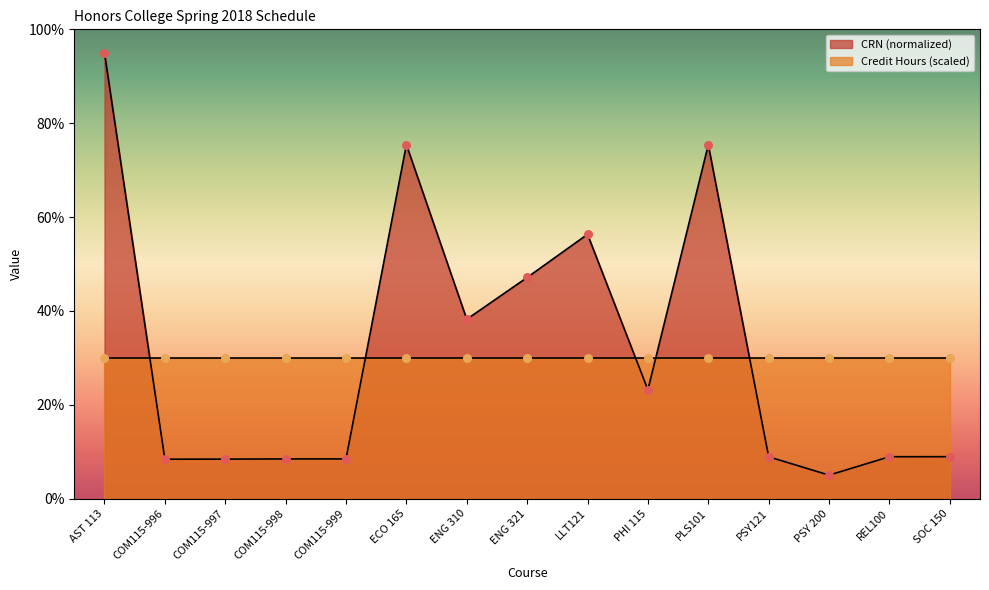

Approximately how many times larger is the value at PSY121 compared to ECO 165?

0.1